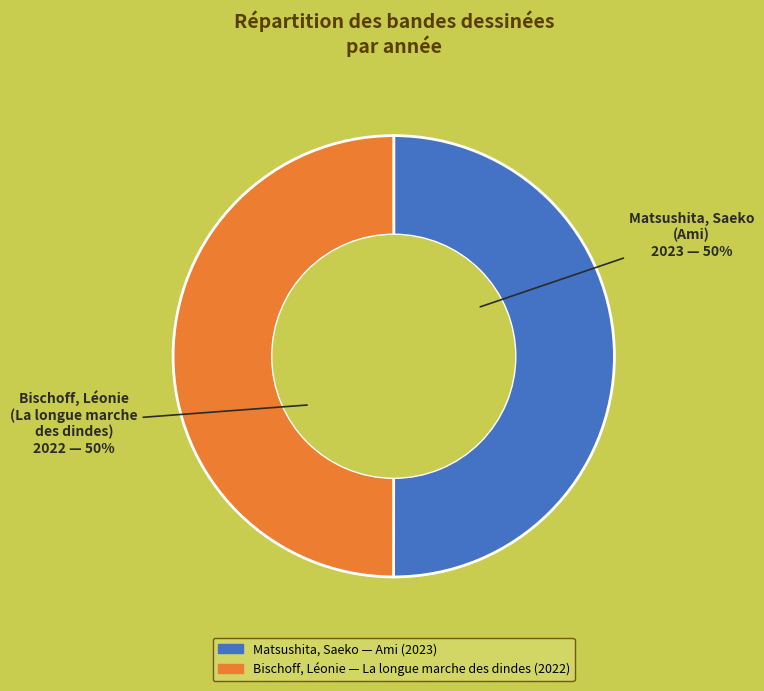

To the nearest percent, what is the average slice percentage?

50%